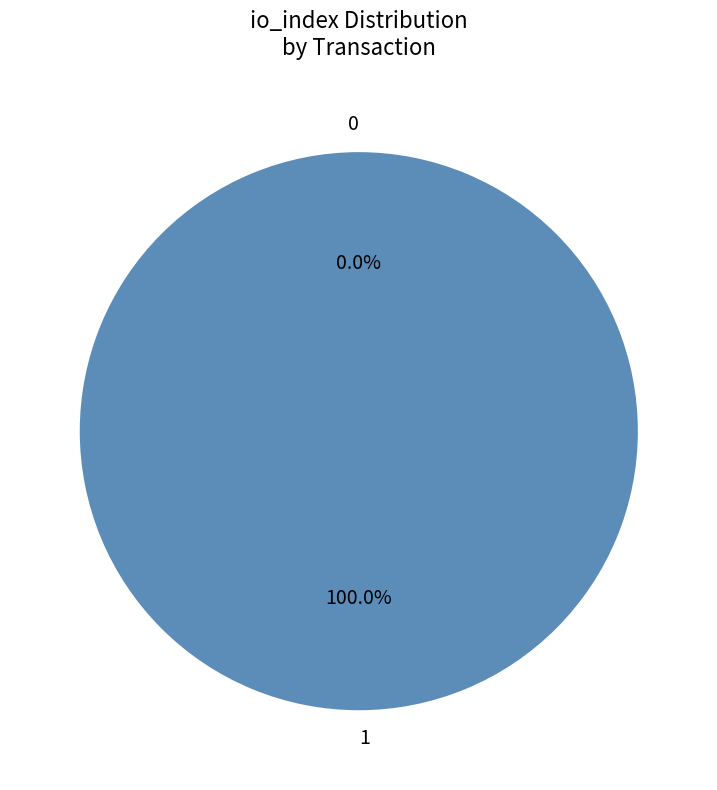

How many slices are in this pie chart?

2